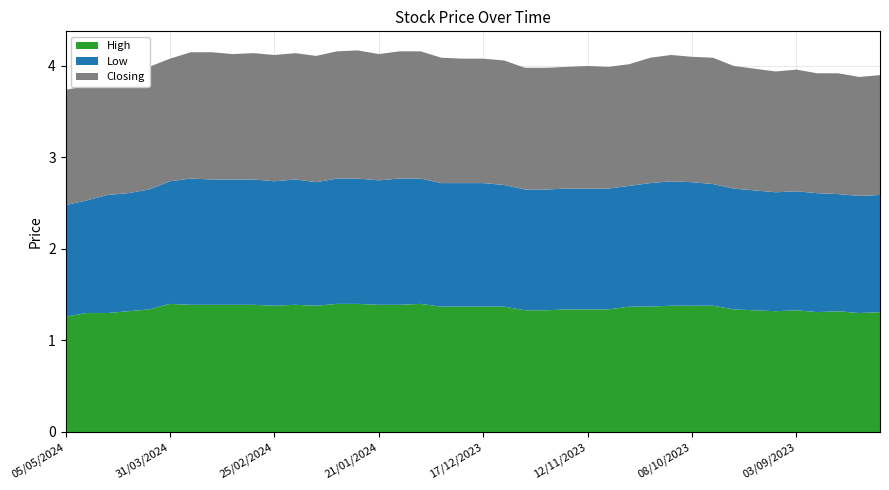

Reading left to right, list all the values displayed in this chart.

High: 1.3	1.3	1.3	1.3	1.3	1.4	1.4	1.4	1.4	1.4	1.4	1.4	1.4	1.4	1.4	1.4	1.4	1.4	1.4	1.4	1.4	1.4	1.3	1.3	1.3	1.3	1.3	1.4	1.4	1.4	1.4	1.4	1.3	1.3	1.3	1.3	1.3	1.3	1.3	1.3
Low: 1.2	1.2	1.3	1.3	1.3	1.3	1.4	1.4	1.4	1.4	1.4	1.4	1.4	1.4	1.4	1.4	1.4	1.4	1.4	1.4	1.4	1.3	1.3	1.3	1.3	1.3	1.3	1.3	1.4	1.4	1.4	1.3	1.3	1.3	1.3	1.3	1.3	1.3	1.3	1.3
Closing: 1.3	1.2	1.3	1.3	1.3	1.3	1.4	1.4	1.4	1.4	1.4	1.4	1.4	1.4	1.4	1.4	1.4	1.4	1.4	1.4	1.4	1.4	1.3	1.3	1.3	1.3	1.3	1.3	1.4	1.4	1.4	1.4	1.3	1.3	1.3	1.3	1.3	1.3	1.3	1.3